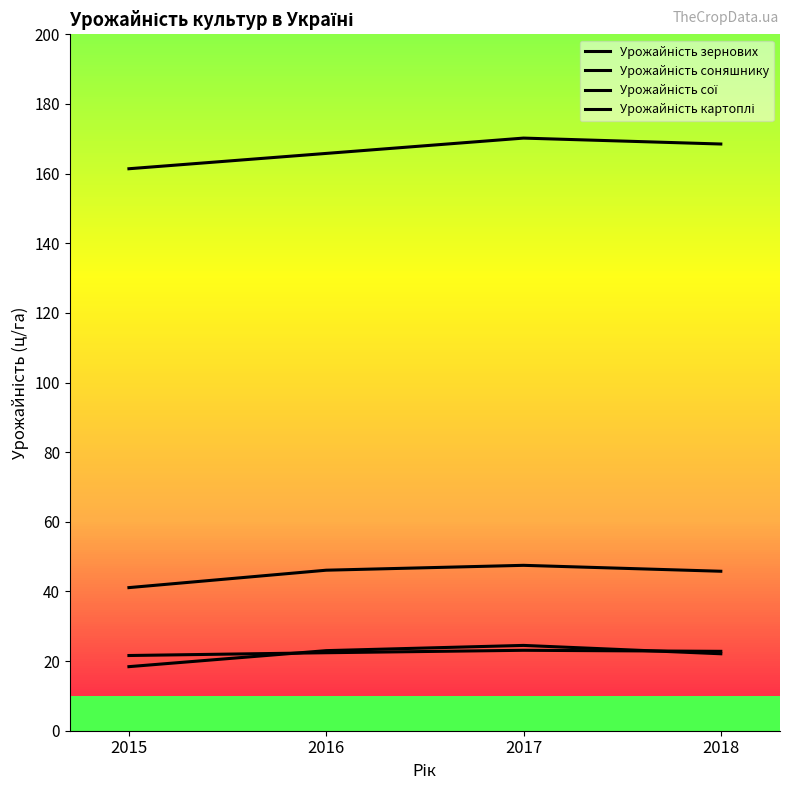

Is this an area chart (filled region under the line)?

No